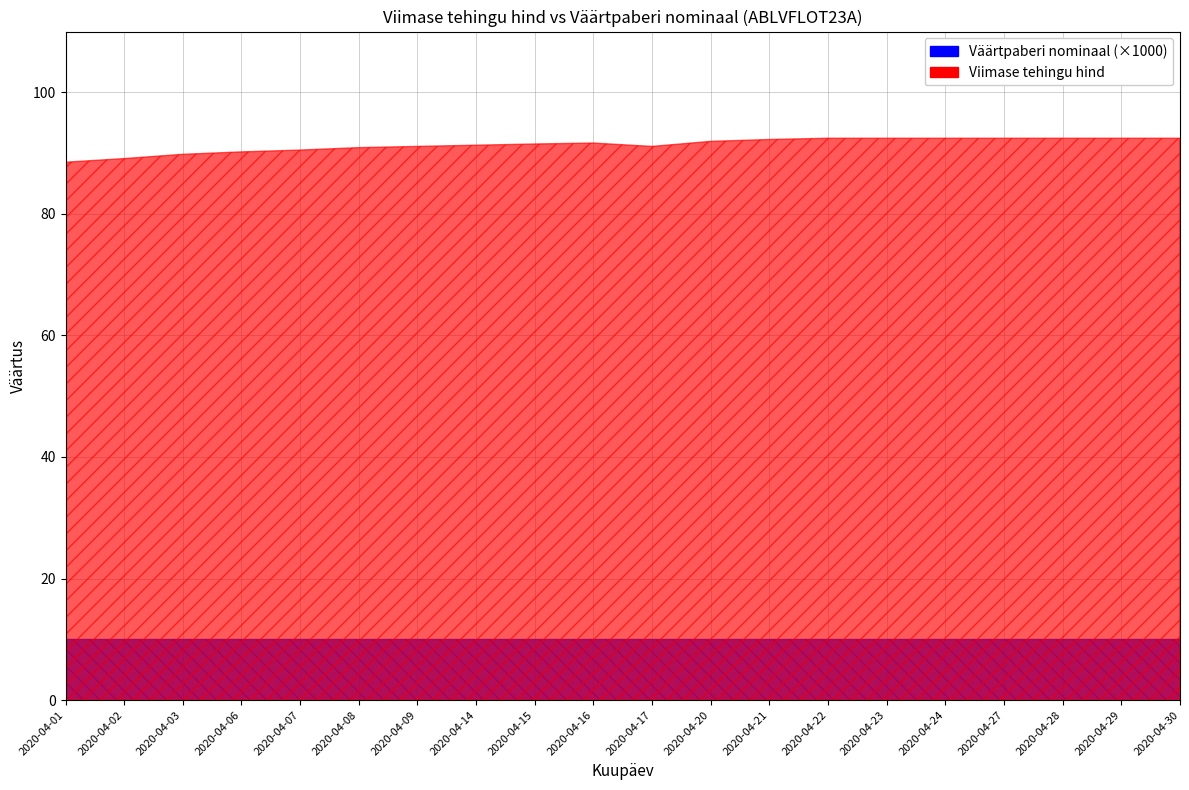

At which category is the sum across all series the highest?

2020-04-22